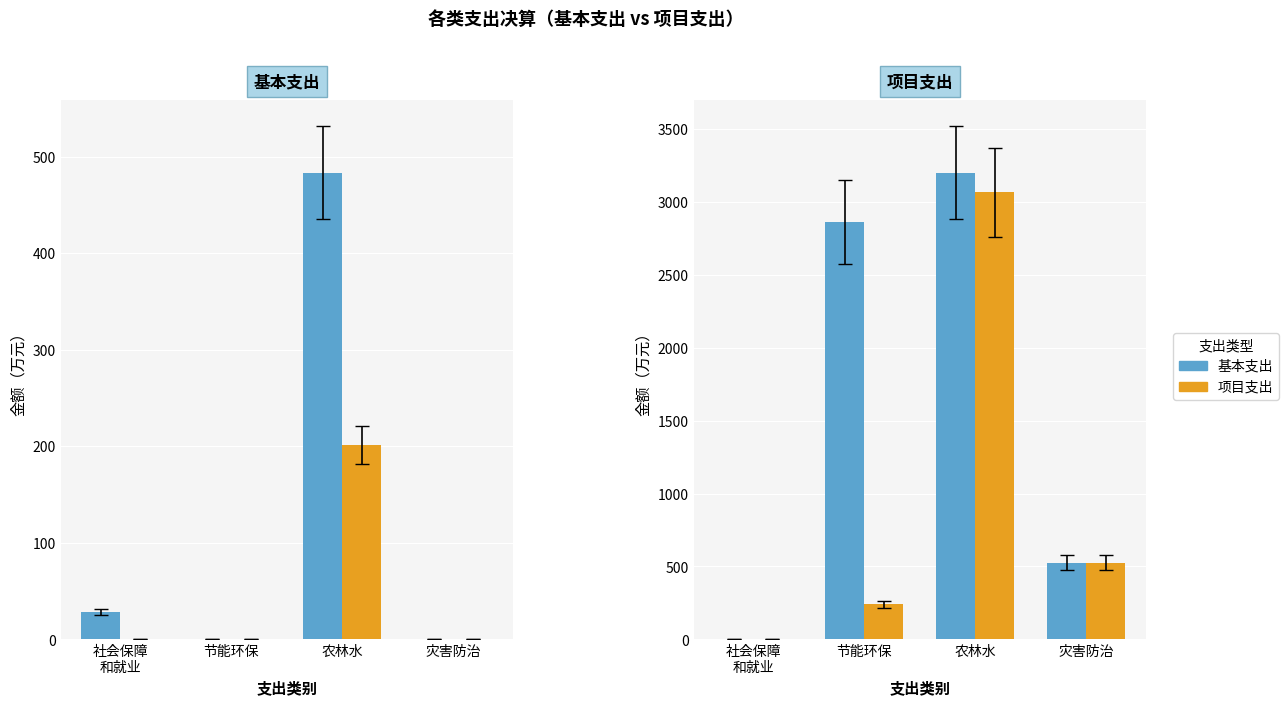

At 节能环保, list the series in order from largest to smallest.

t1, t2